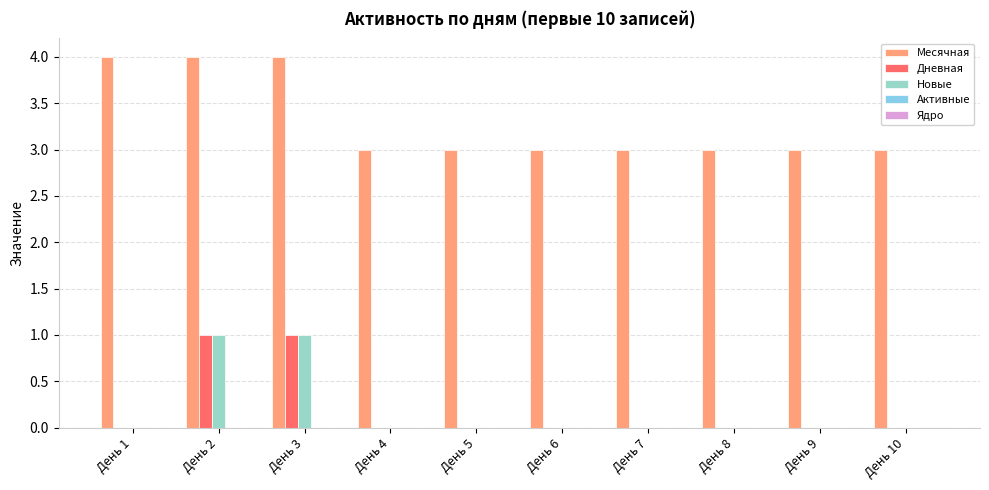

Which series has the largest total across all categories?

Месячная